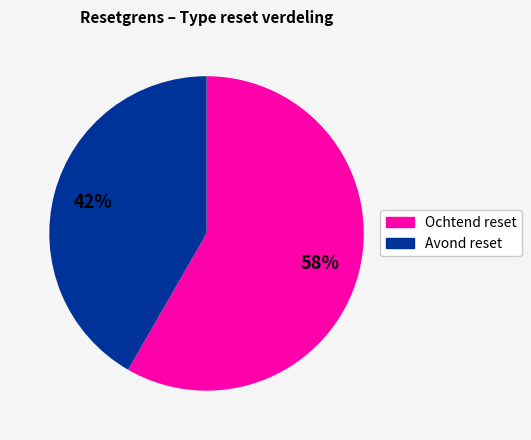

Is there any slice that represents more than half of the pie?

Yes